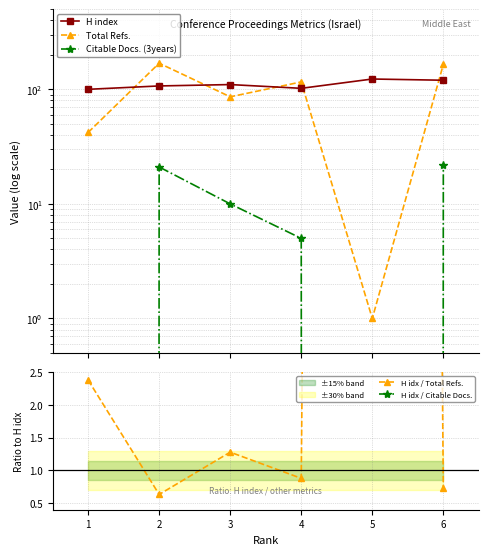

Which category has the lowest value in the H index series?

1